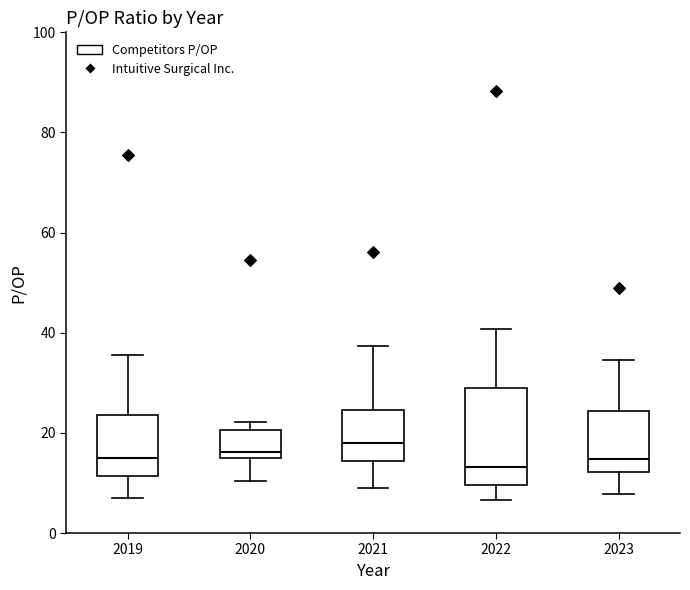

Where does the upper whisker of the box at x = 2019 end on the y-axis? The values are not printed on the chart, so give them approximately, as read against the axis.

36